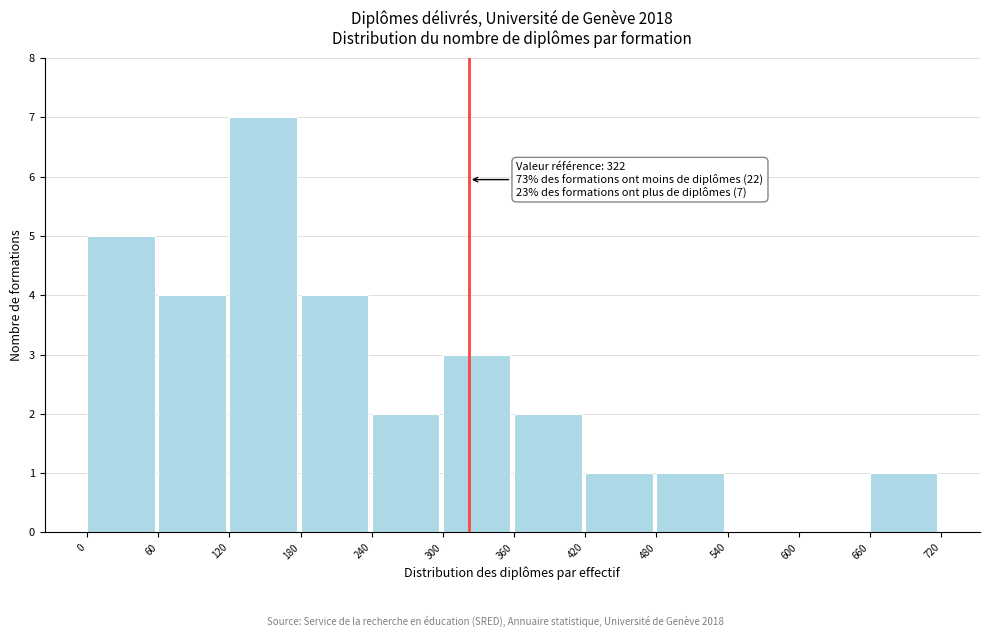

Over which range of the x-axis is the bar tallest?

120 to 180